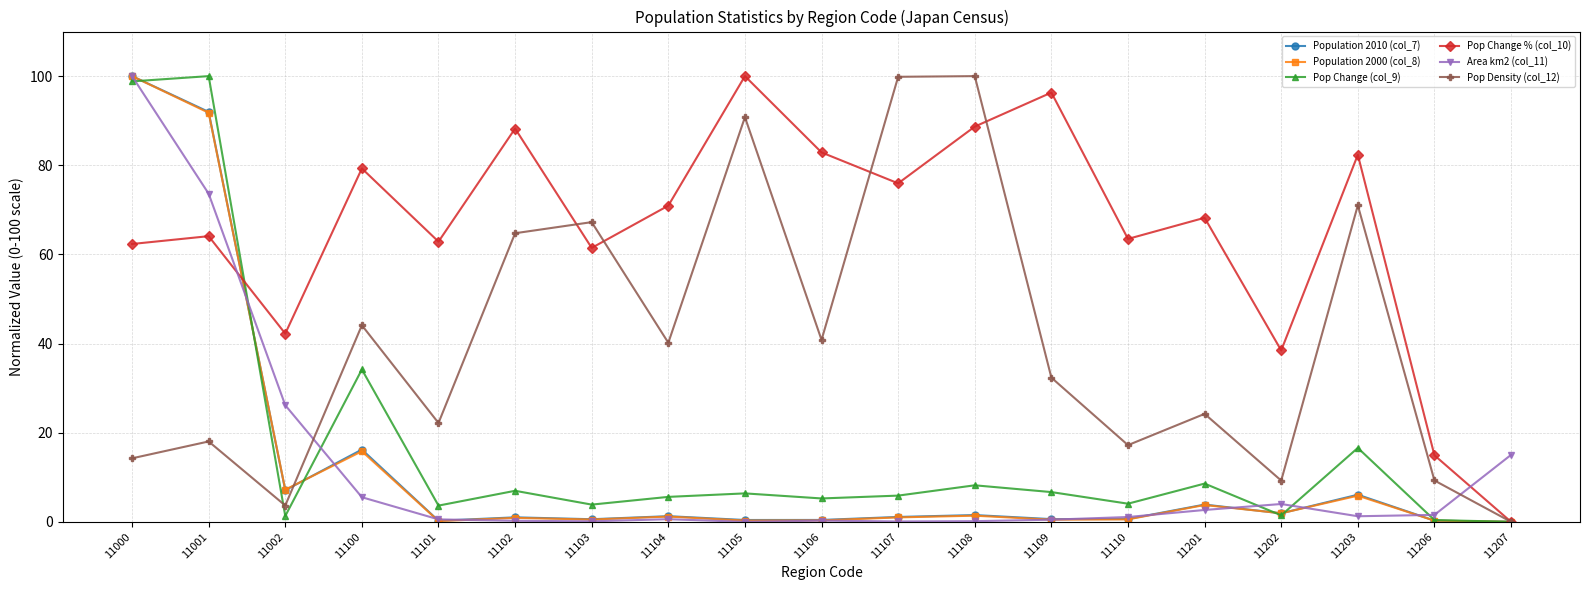

Which series has the largest total across all categories?

Pop Change % (col_10)